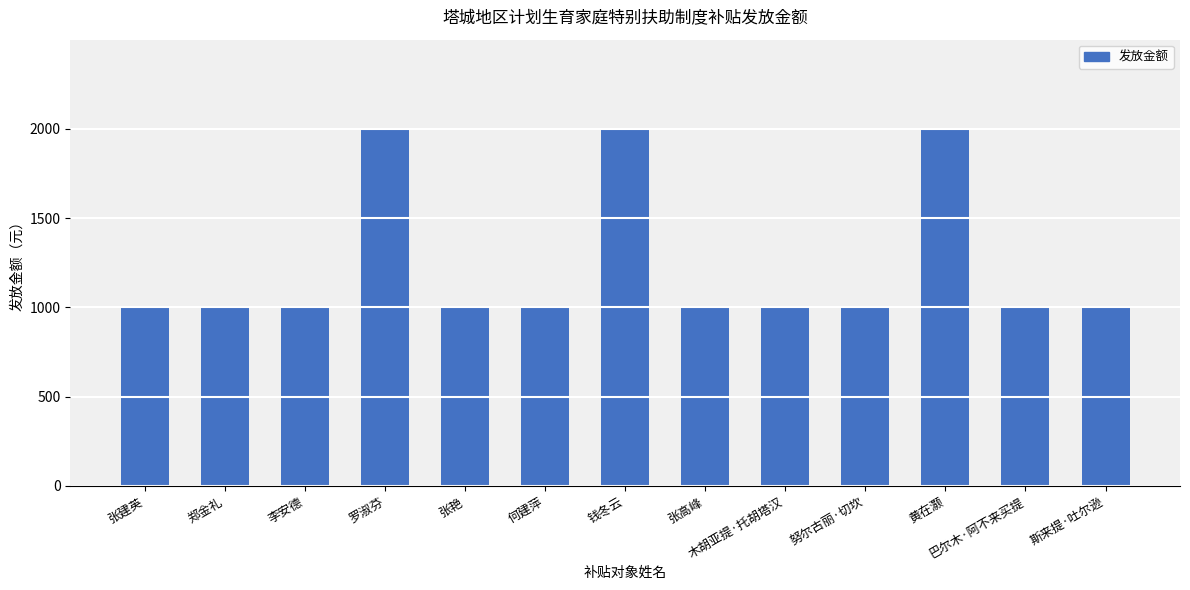

What is the approximate value at 李安德?

1000